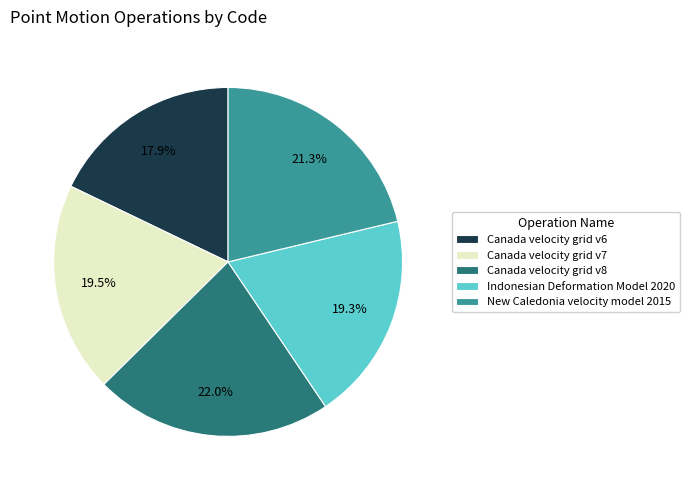

To the nearest percent, what is the combined percentage of Canada velocity grid v8 and New Caledonia velocity model 2015?

43%